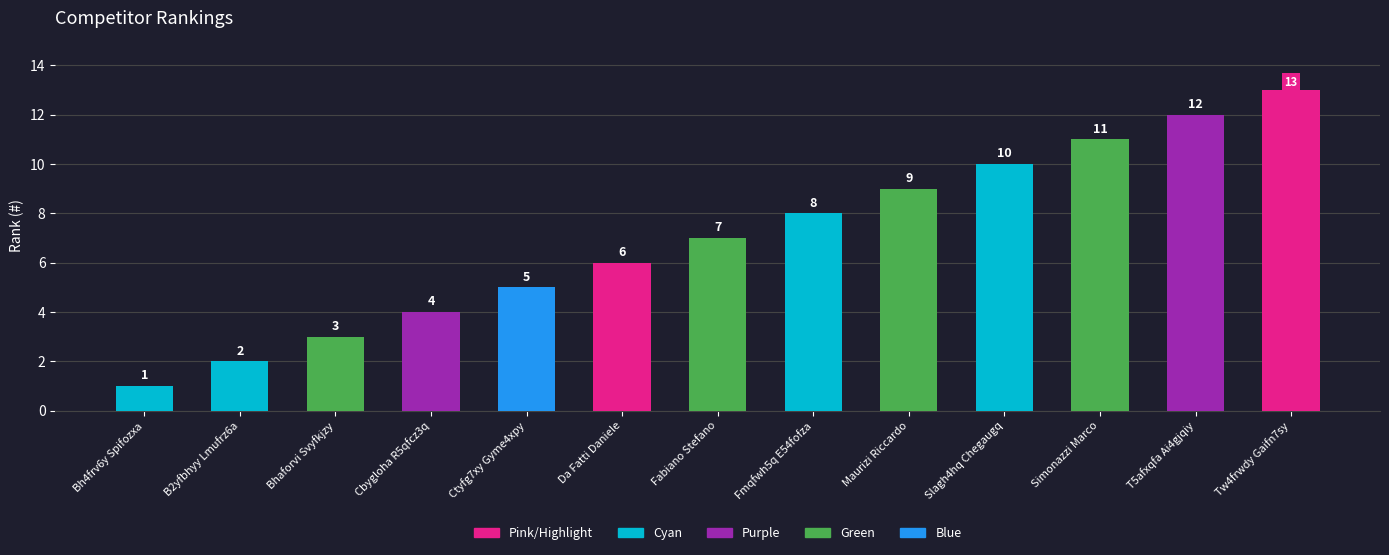

The chart shows a value of 11 at Simonazzi Marco. True or false?

True